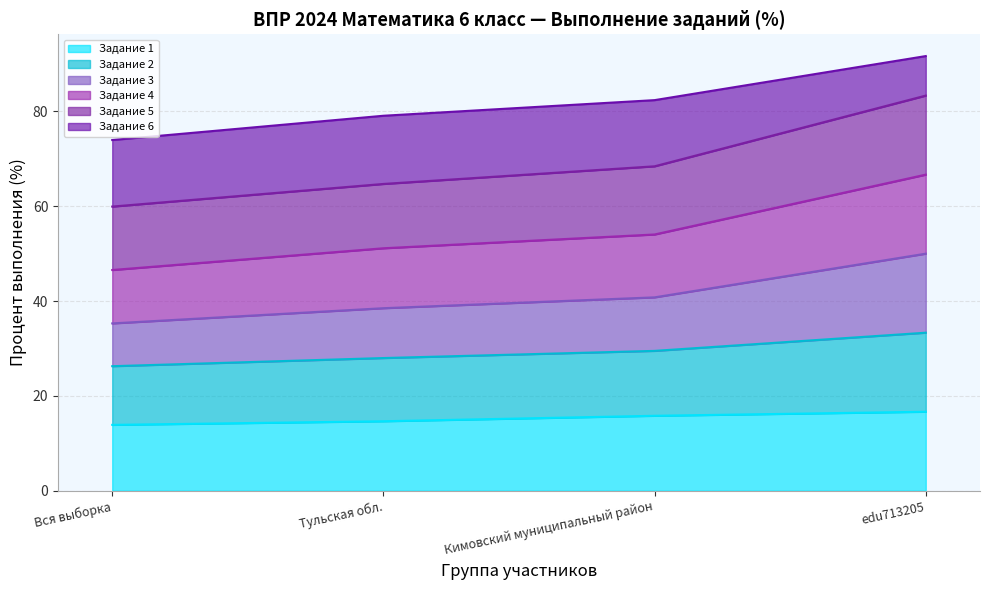

True or false: Задание 4 and Задание 1 cross at least once.

False